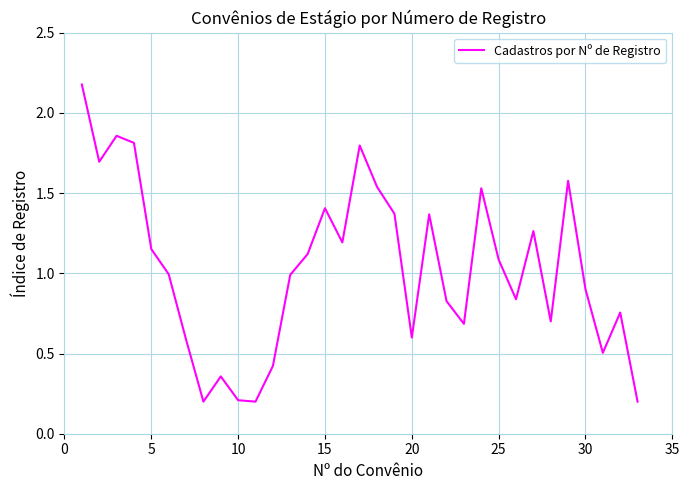

What is the maximum value shown in the chart?

2.2